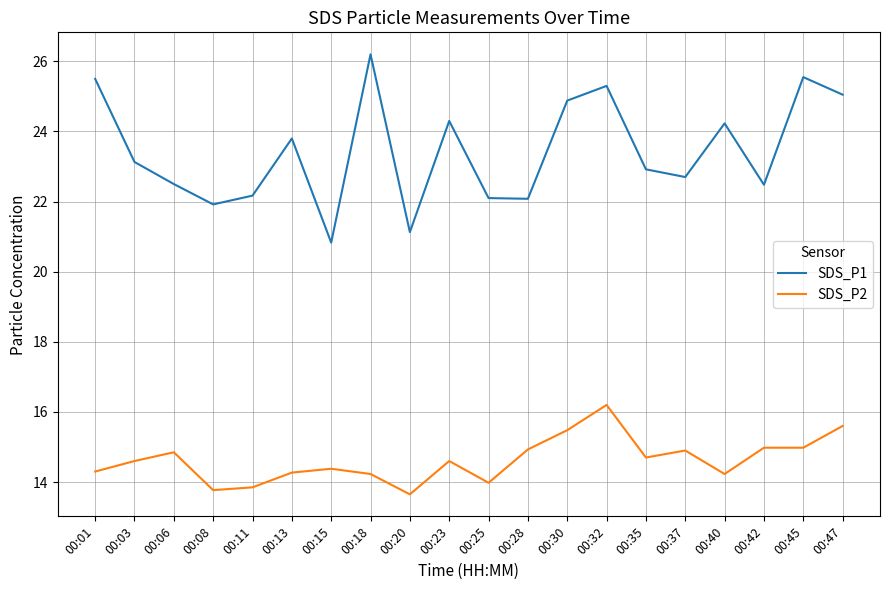

Which series has the largest total across all categories?

SDS_P1